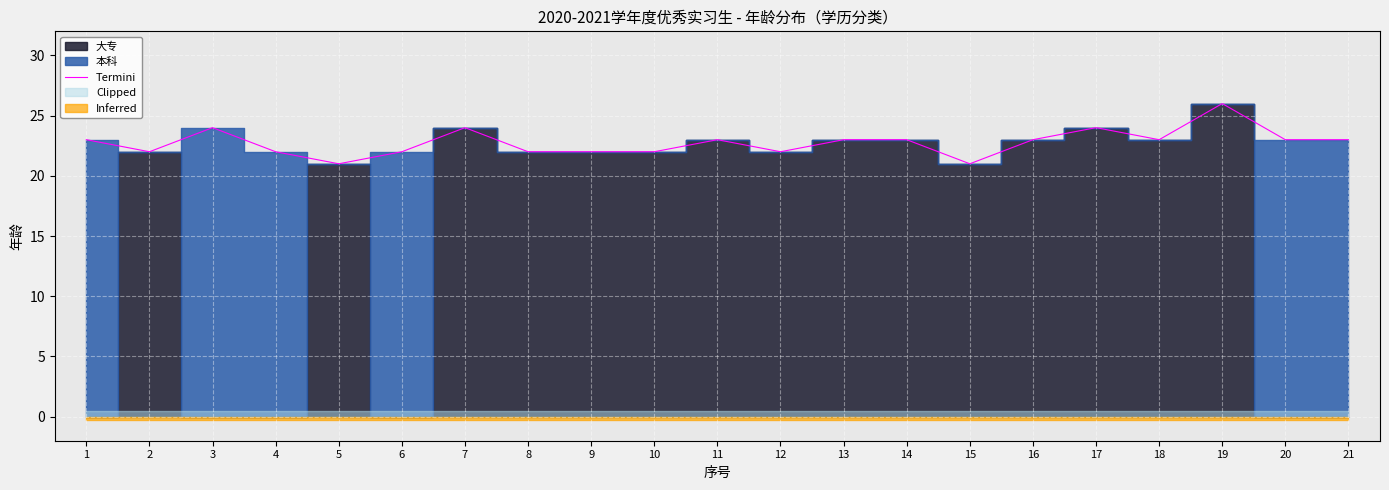

Count the values in the range 22 to 23.

15